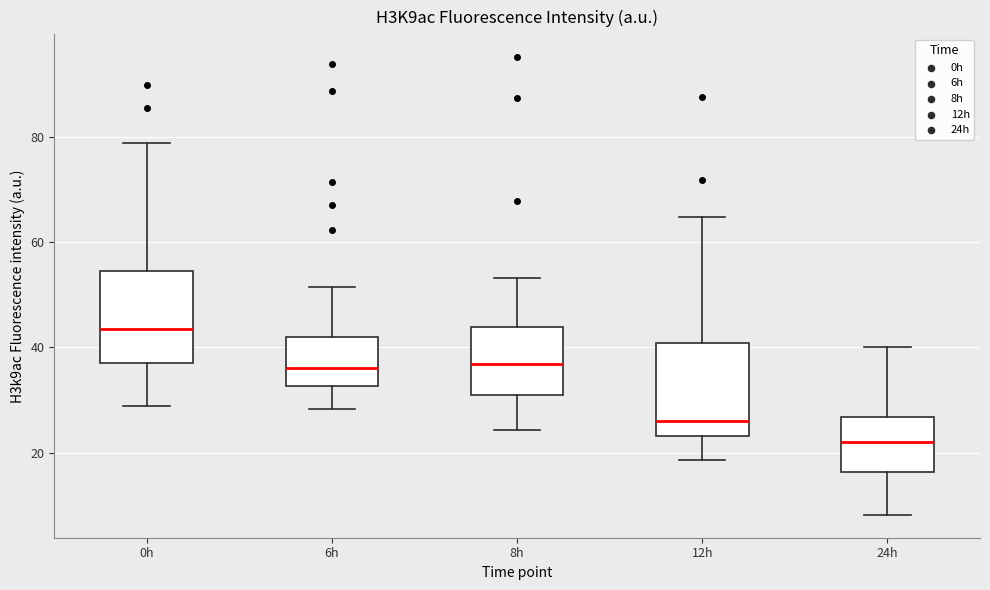

Reading left to right, read every box against the y-axis: the position of its median line, the range the box covers, and the ends of its whiskers. The values are not printed on the chart, so give them approximately, as read against the axis.

0h: median 44, box 38 to 54, whiskers 28 to 78
6h: median 36, box 32 to 42, whiskers 28 to 52
8h: median 36, box 30 to 44, whiskers 24 to 54
12h: median 26, box 24 to 40, whiskers 18 to 64
24h: median 22, box 16 to 26, whiskers 8 to 40